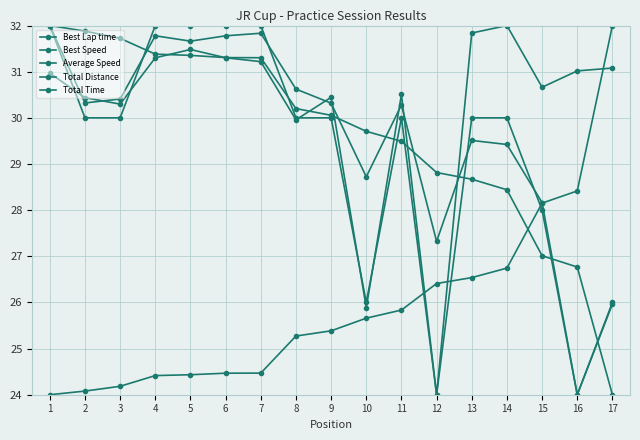

Is this an area chart (filled region under the line)?

No